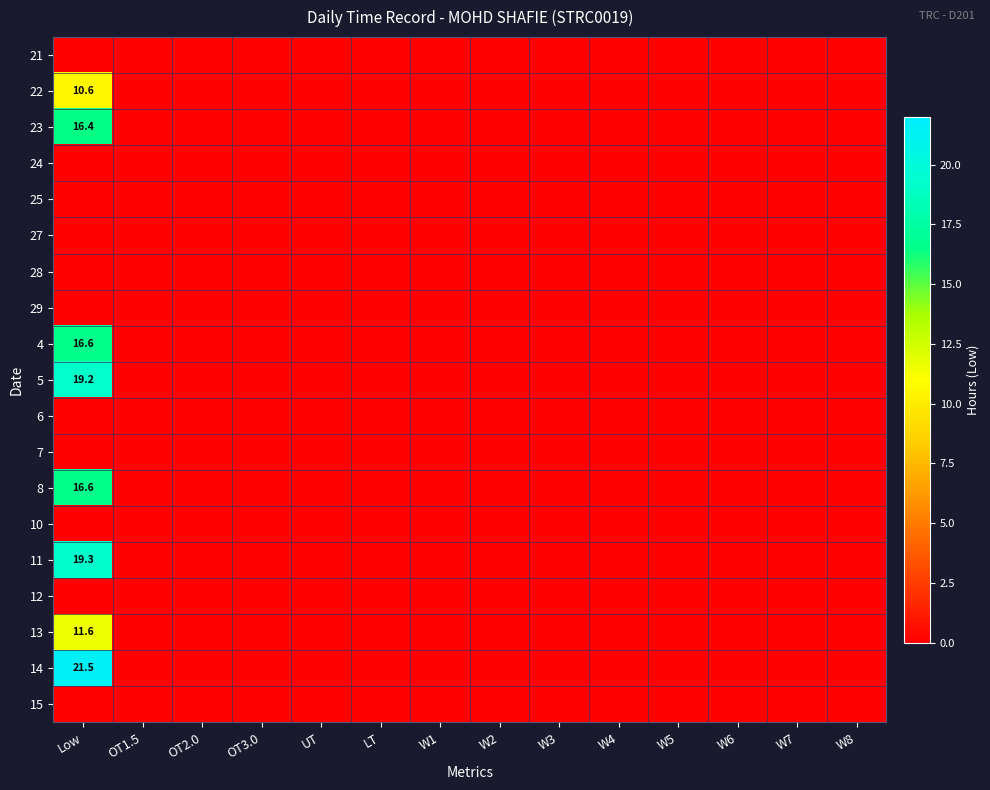

Which category has the lowest value across all series?

Low